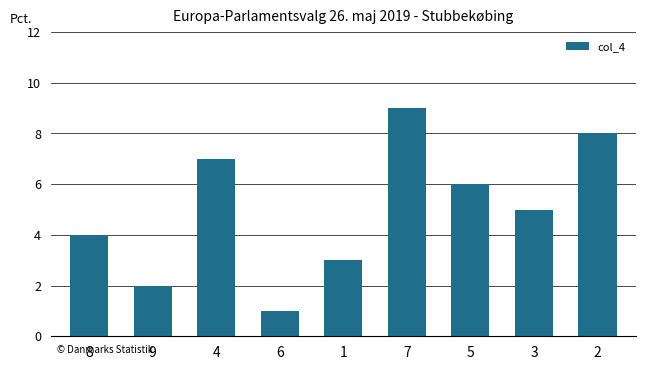

What is the smallest value displayed?

1